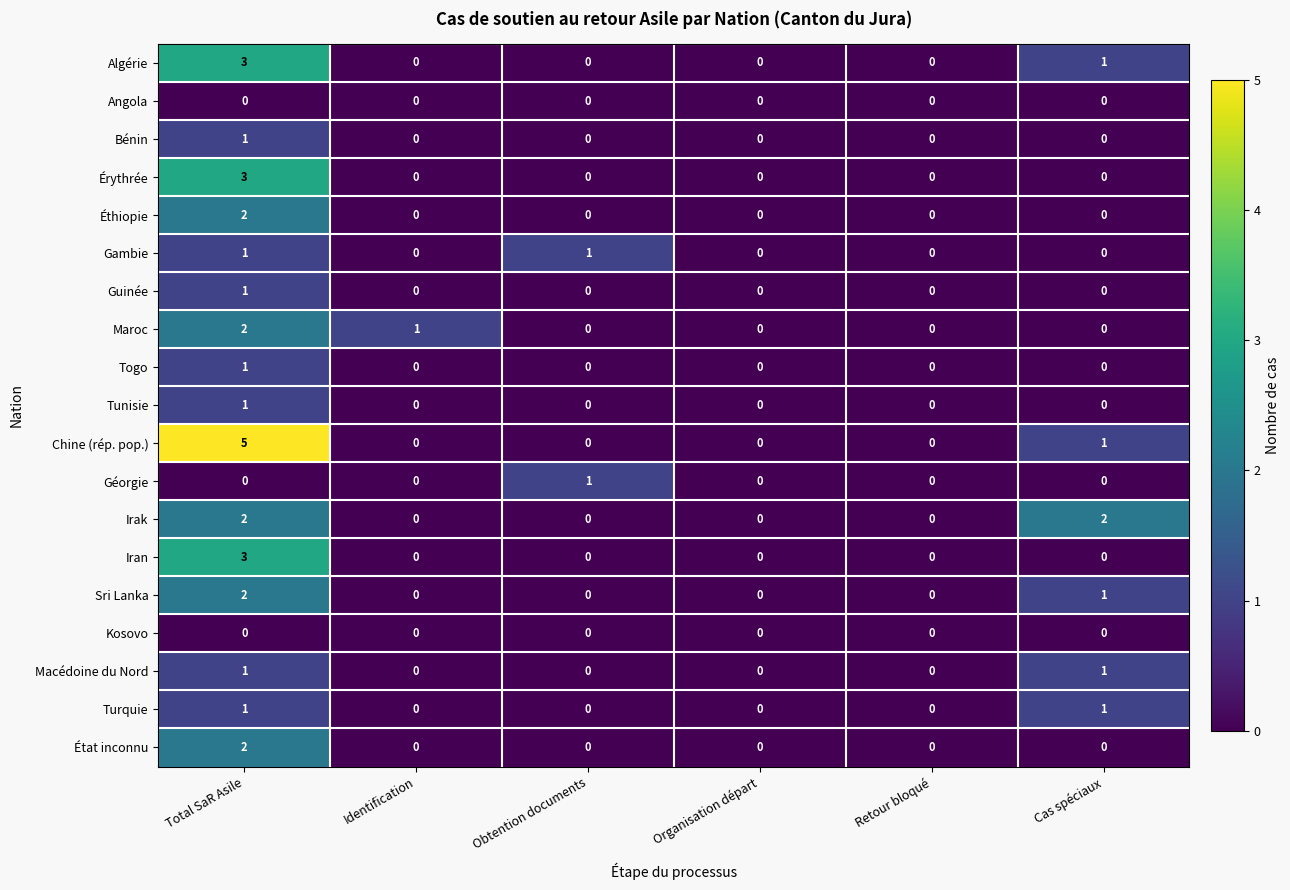

Count the number of data series in this chart.

19